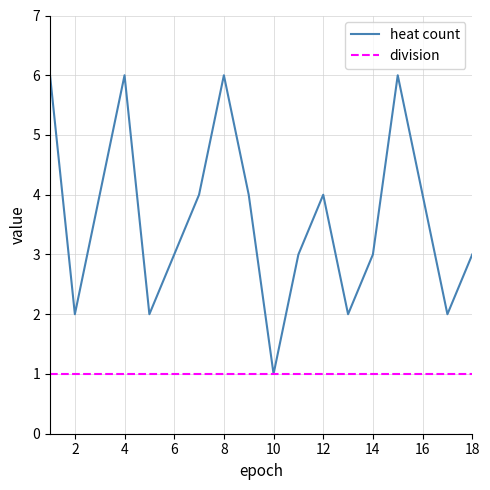

What is the greatest value displayed?

6